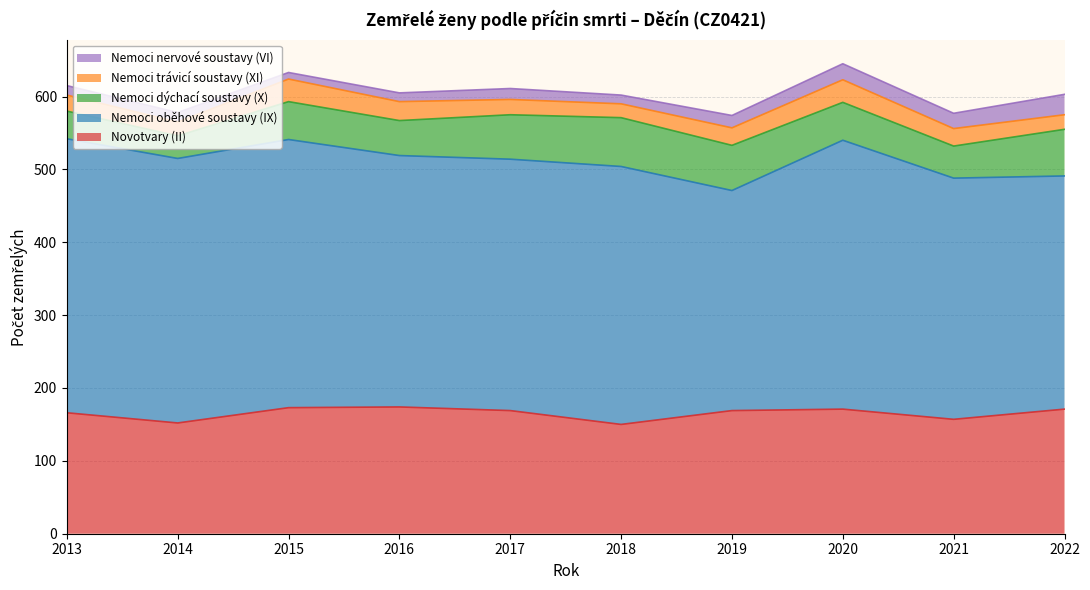

True or false: Nemoci oběhové soustavy (IX) and Nemoci nervové soustavy (VI) cross at least once.

False